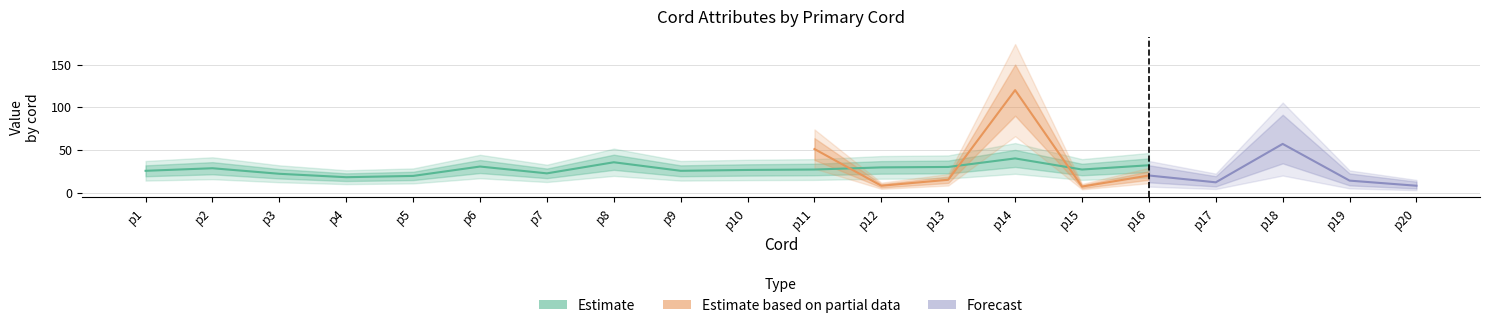

How many values in the Value series exceed 14?

9